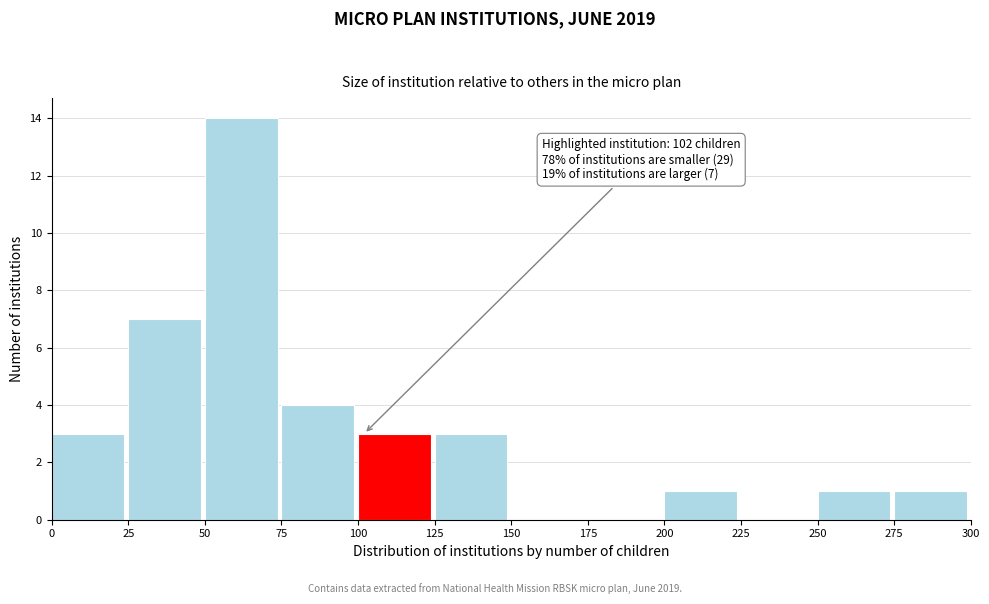

Over which range of the x-axis is the bar tallest?

50 to 75